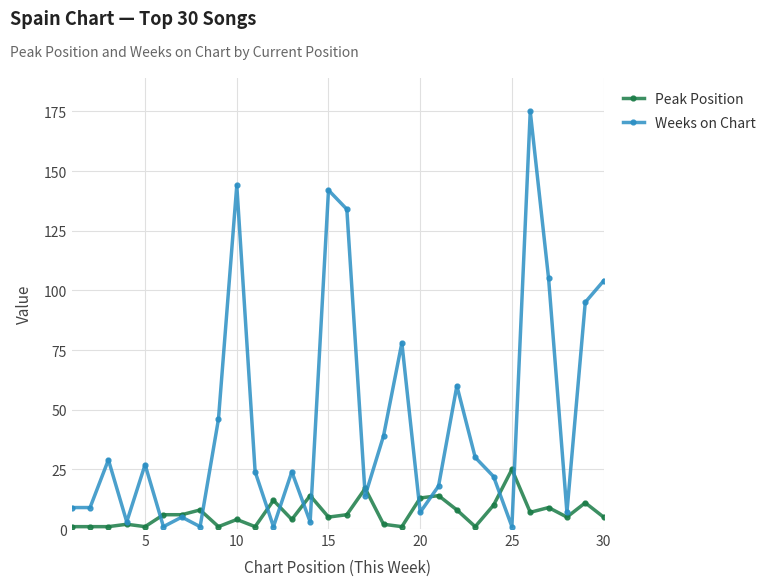

At how many categories does at least one series exceed 118?

4